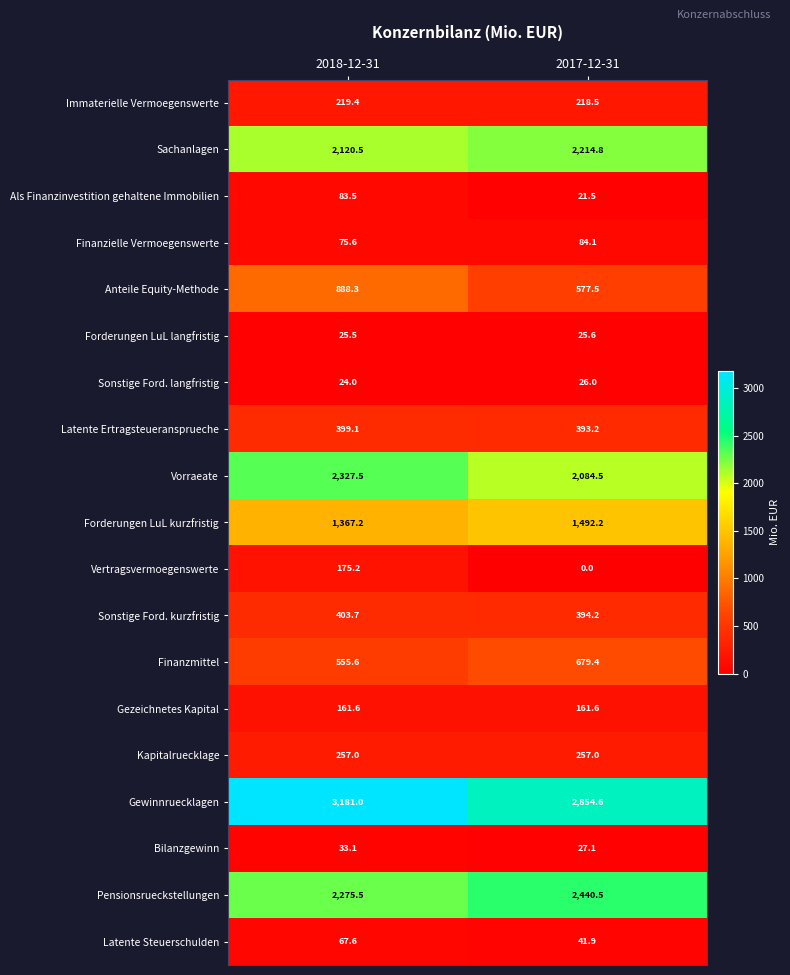

Read the Sonstige Ford. kurzfristig value at 2017-12-31.

394.2